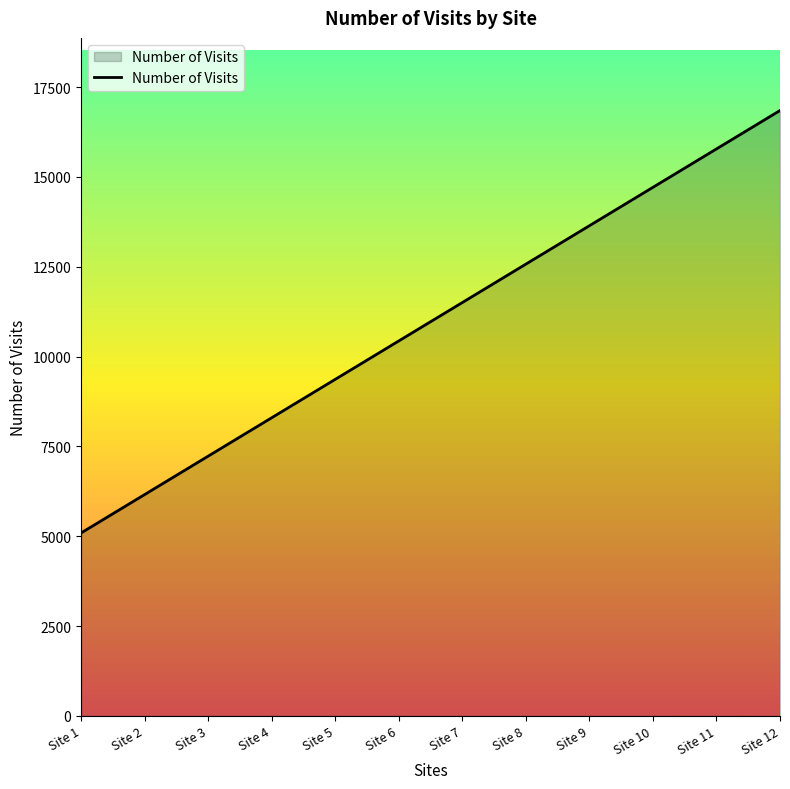

The value at Site 2 is 6158. True or false?

True